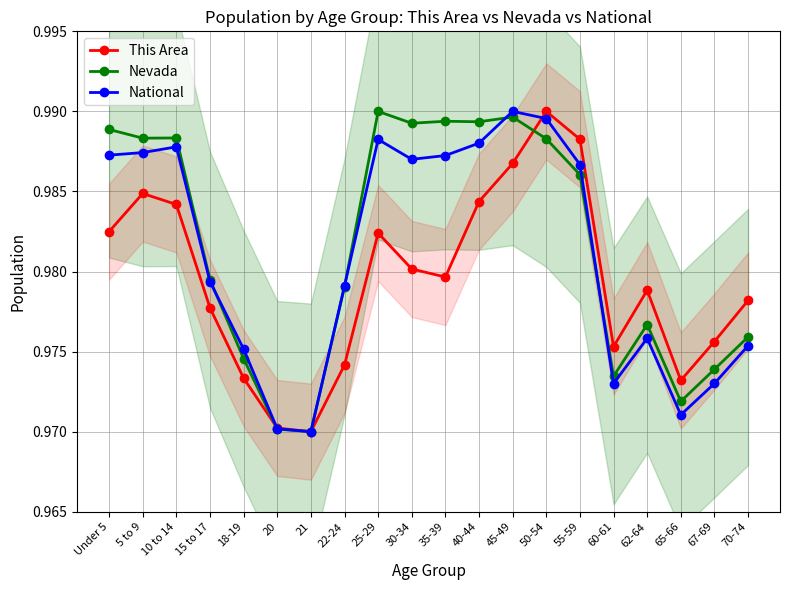

What position from the left is 25-29?

9